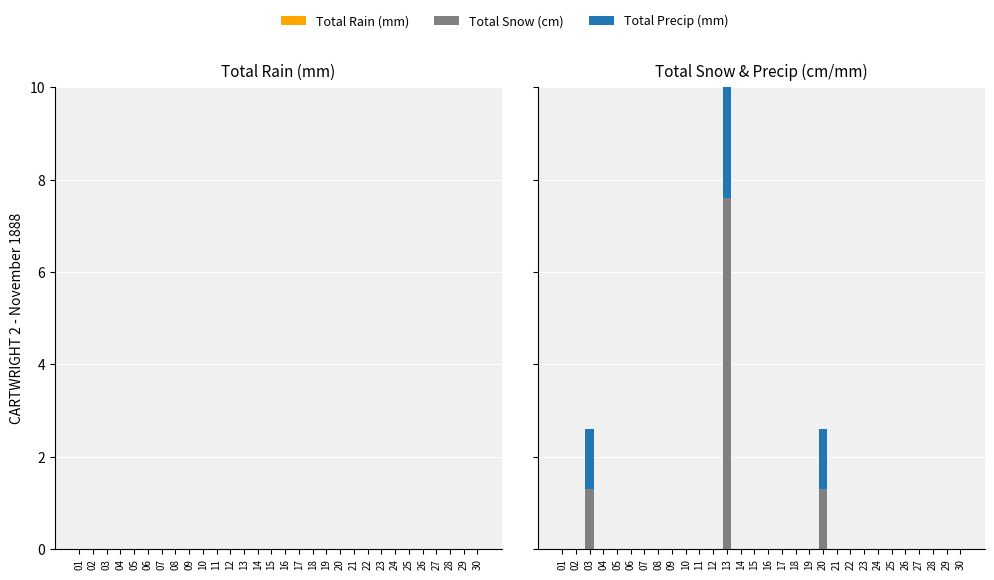

How many values in Total Precip (mm) are above zero?

3